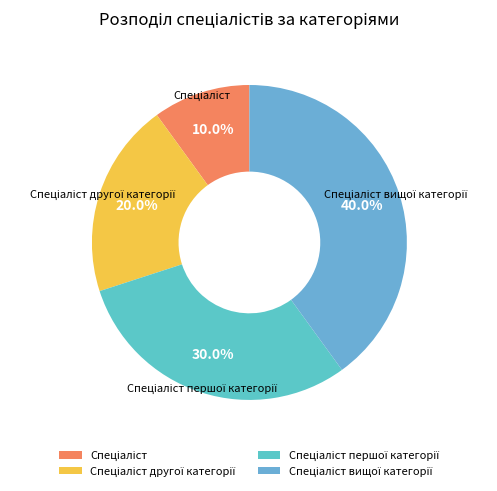

How many slices are in this pie chart?

4